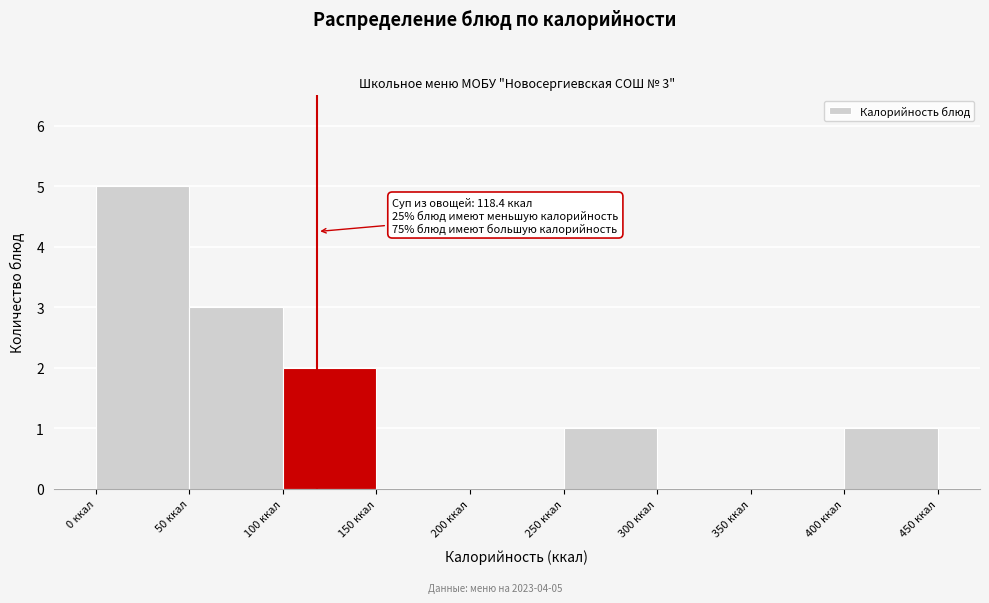

Which range on the x-axis has the tallest bar?

0 to 50